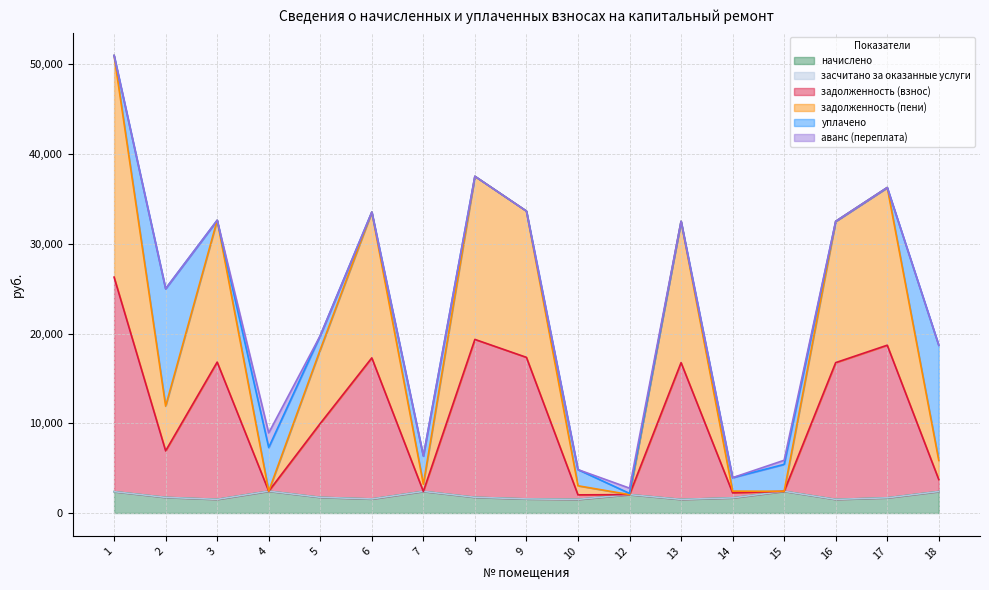

What is the sum of all начислено values?

31935.4